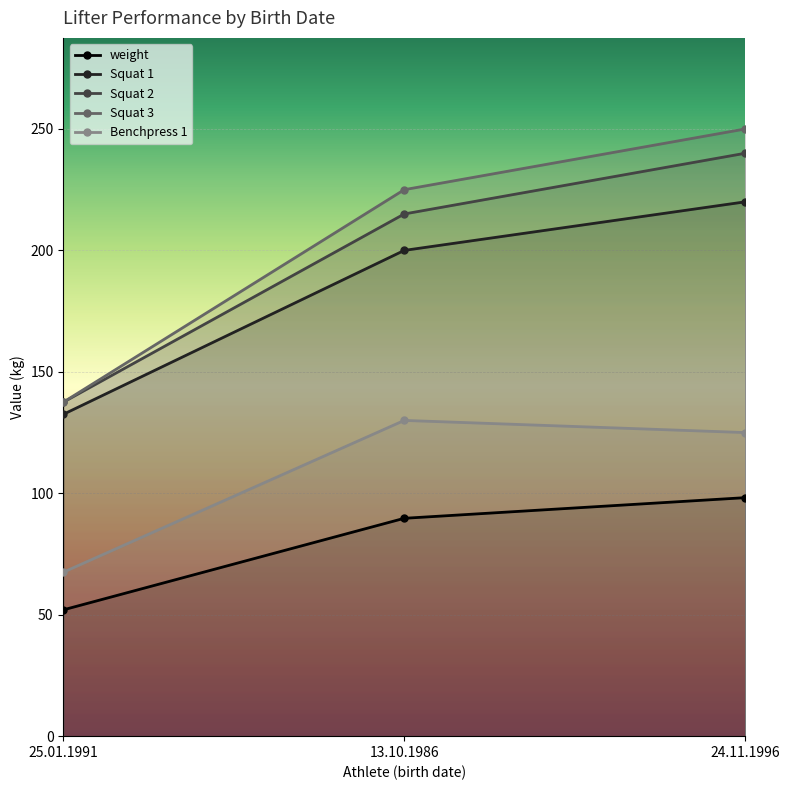

What is the spread (max minus min) of values at 25.01.1991?

85.5